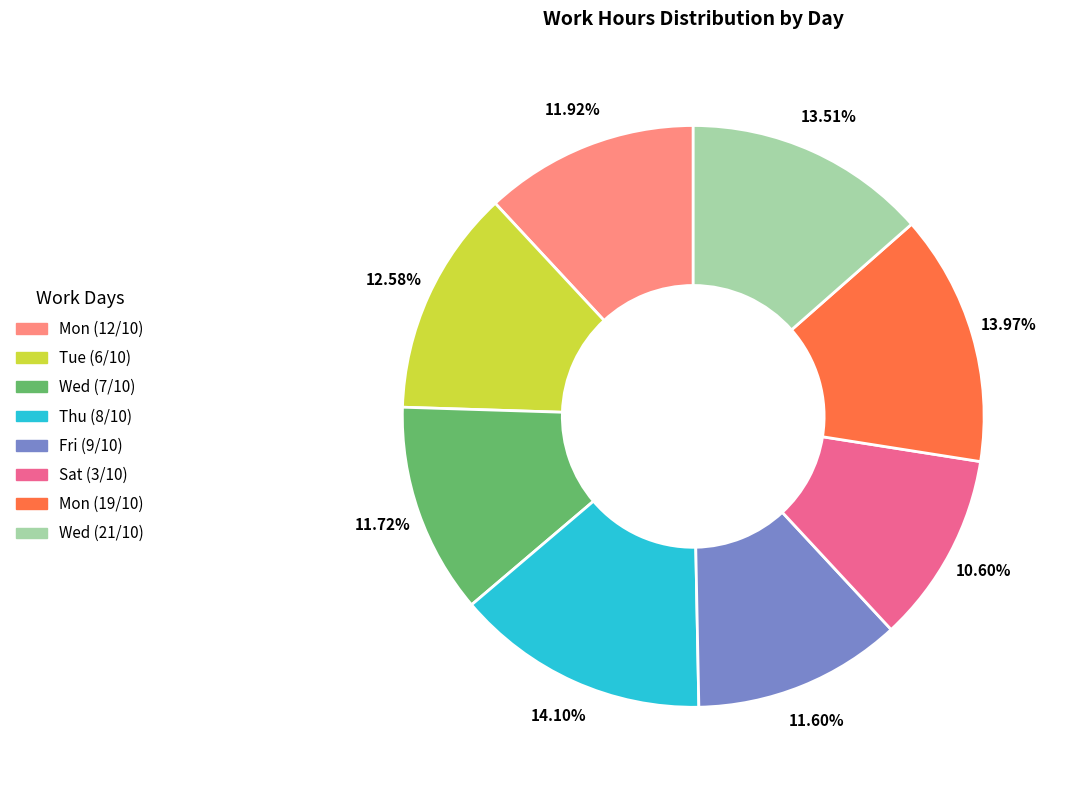

Does any single category account for the majority?

No